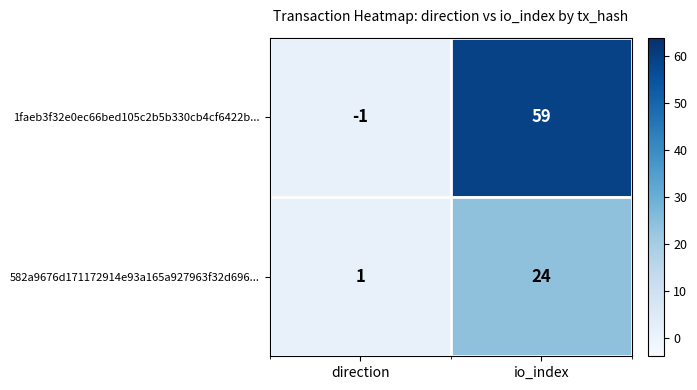

What is the sum of the 1faeb3f32e0ec66bed105c2b5b330cb4cf6422b... values at direction and io_index?

58